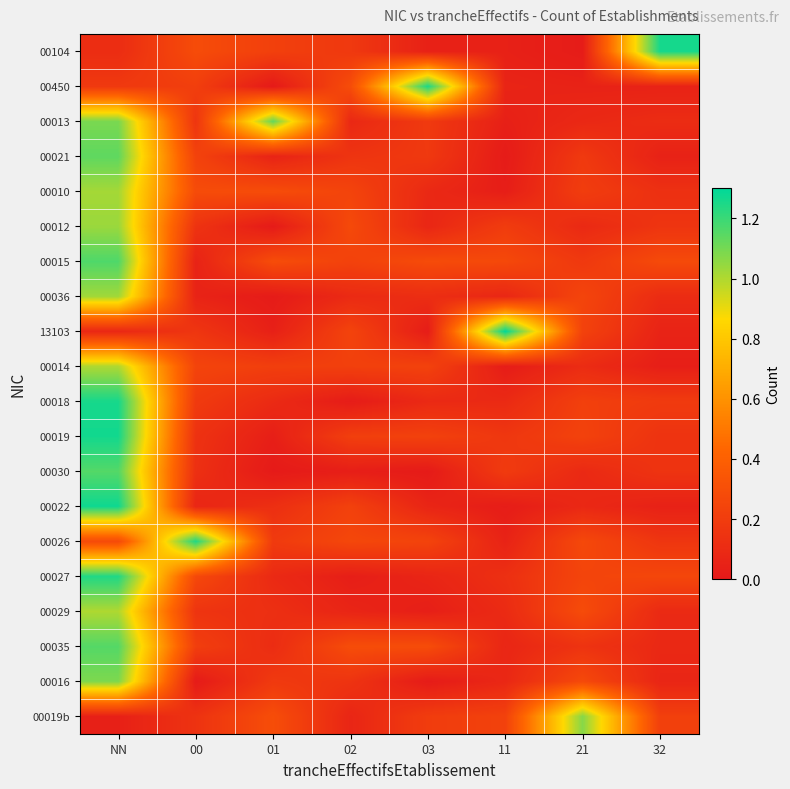

Reading left to right, what are all the values shown in this chart?

00104: NN=0.1	00=0.3	01=0.2	02=0.2	03=0.0	11=0.0	21=0.0	32=1.3
00450: NN=0.2	00=0.2	01=0.0	02=0.3	03=1.2	11=0.1	21=0.1	32=0.1
00013: NN=1.1	00=0.2	01=1.1	02=0.1	03=0.2	11=0.0	21=0.1	32=0.1
00021: NN=1.1	00=0.2	01=0.1	02=0.2	03=0.2	11=0.0	21=0.2	32=0.1
00010: NN=1.0	00=0.3	01=0.3	02=0.2	03=0.1	11=0.0	21=0.2	32=0.1
00012: NN=1.0	00=0.1	01=0.0	02=0.3	03=0.1	11=0.2	21=0.1	32=0.2
00015: NN=1.2	00=0.1	01=0.3	02=0.2	03=0.3	11=0.3	21=0.2	32=0.3
00036: NN=1.0	00=0.1	01=0.0	02=0.1	03=0.1	11=0.1	21=0.2	32=0.1
13103: NN=0.1	00=0.2	01=0.0	02=0.2	03=0.0	11=1.3	21=0.2	32=0.1
00014: NN=1.0	00=0.2	01=0.2	02=0.2	03=0.2	11=0.0	21=0.1	32=0.0
00018: NN=1.3	00=0.2	01=0.1	02=0.0	03=0.1	11=0.1	21=0.2	32=0.2
00019: NN=1.3	00=0.1	01=0.0	02=0.2	03=0.2	11=0.2	21=0.2	32=0.1
00030: NN=1.2	00=0.1	01=0.0	02=0.0	03=0.0	11=0.2	21=0.1	32=0.2
00022: NN=1.3	00=0.1	01=0.1	02=0.2	03=0.1	11=0.0	21=0.1	32=0.0
00026: NN=0.3	00=1.2	01=0.2	02=0.3	03=0.2	11=0.1	21=0.3	32=0.2
00027: NN=1.2	00=0.3	01=0.1	02=0.0	03=0.1	11=0.1	21=0.2	32=0.3
00029: NN=1.0	00=0.2	01=0.1	02=0.1	03=0.0	11=0.1	21=0.3	32=0.1
00035: NN=1.2	00=0.2	01=0.1	02=0.3	03=0.3	11=0.1	21=0.1	32=0.1
00016: NN=1.1	00=0.0	01=0.2	02=0.2	03=0.0	11=0.1	21=0.3	32=0.1
00019b: NN=0.0	00=0.1	01=0.3	02=0.1	03=0.2	11=0.2	21=1.1	32=0.2